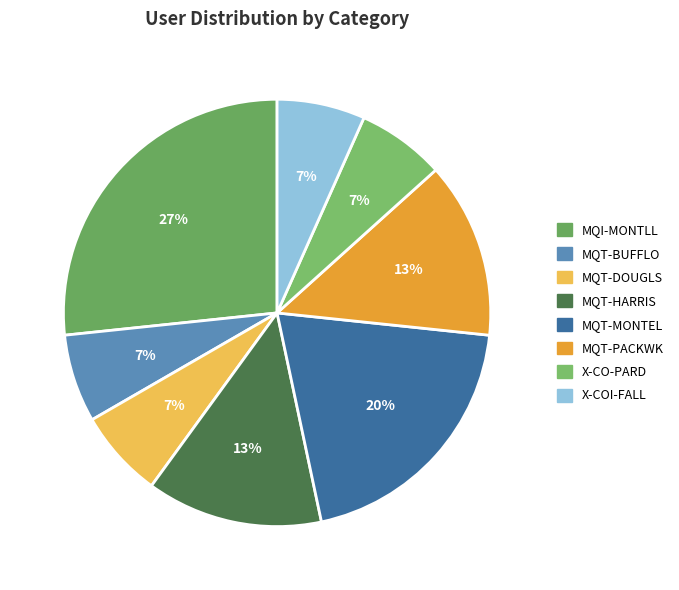

Does any single category account for the majority?

No